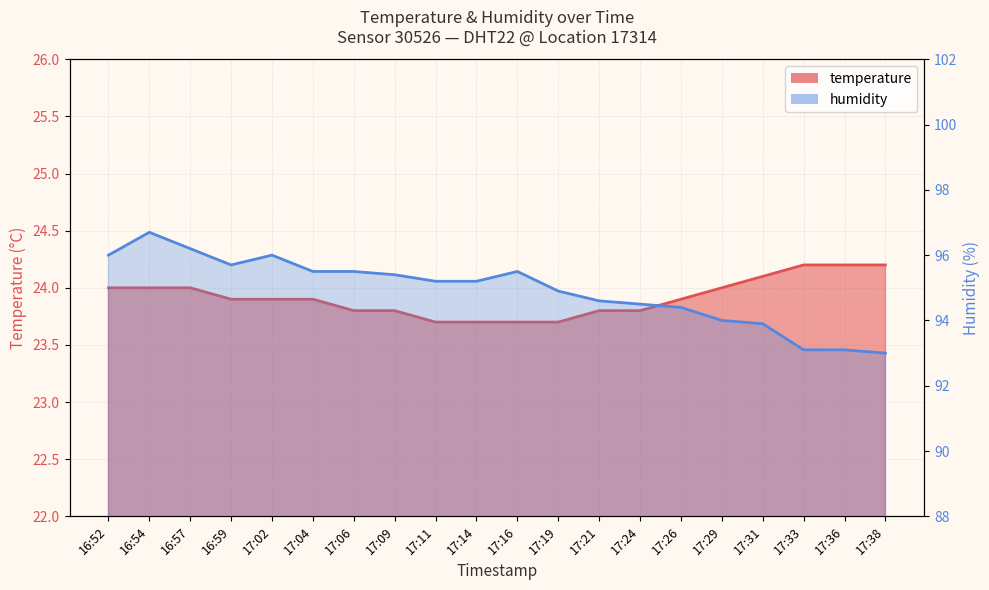

True or false: temperature has more than 1 interior local peaks.

False